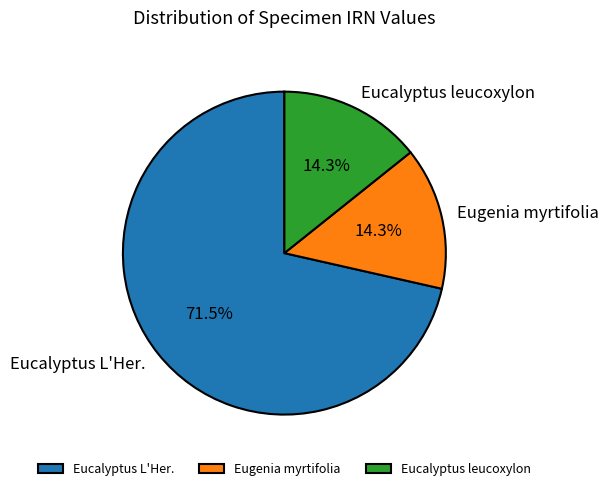

What is the largest slice in the pie chart?

Eucalyptus L'Her.